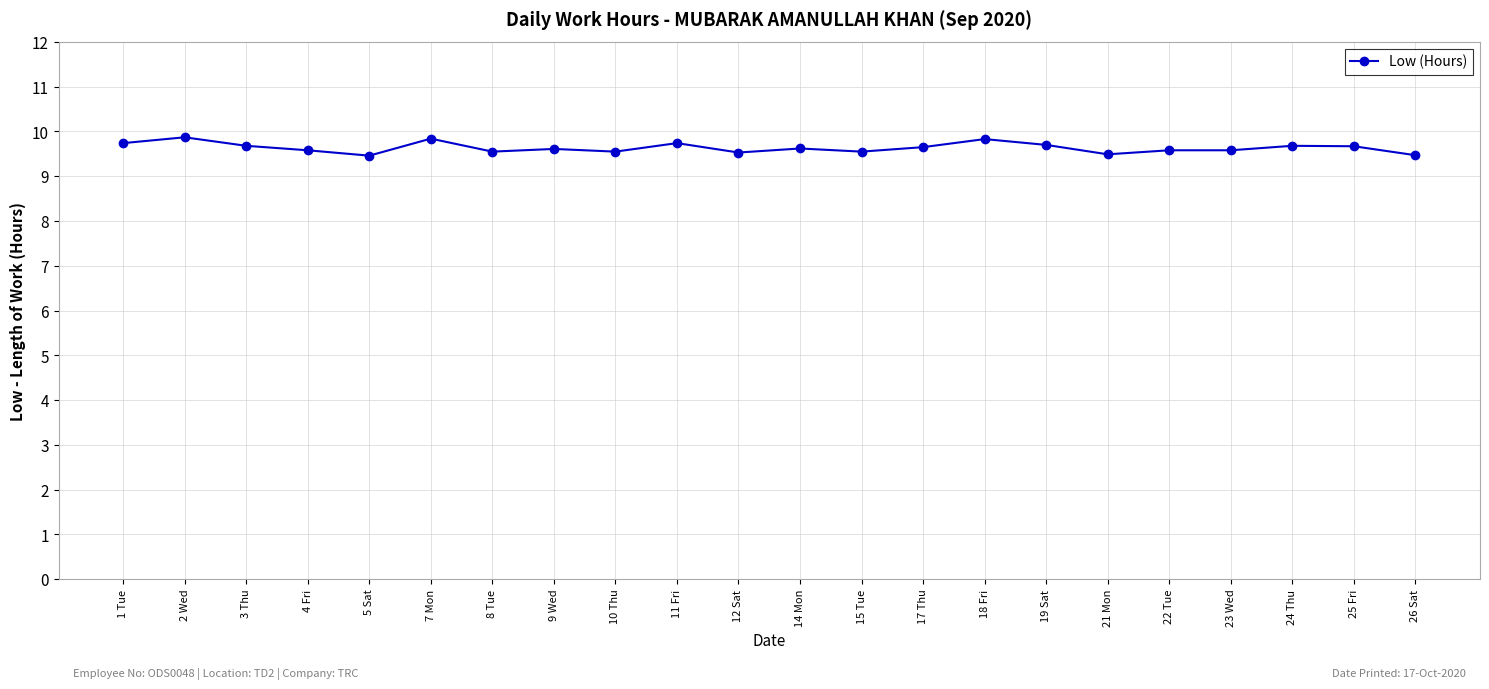

True or false: the data shows 9.5 at 21 Mon.

True